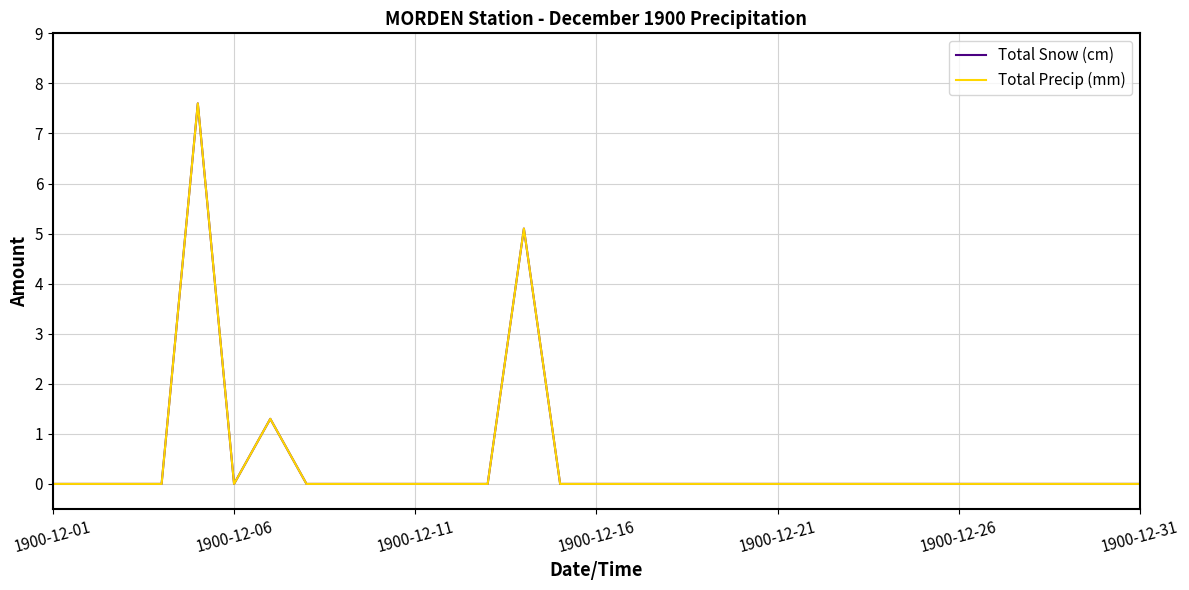

In Total Precip (mm), how many points are higher than both neighbors (excluding endpoints)?

3